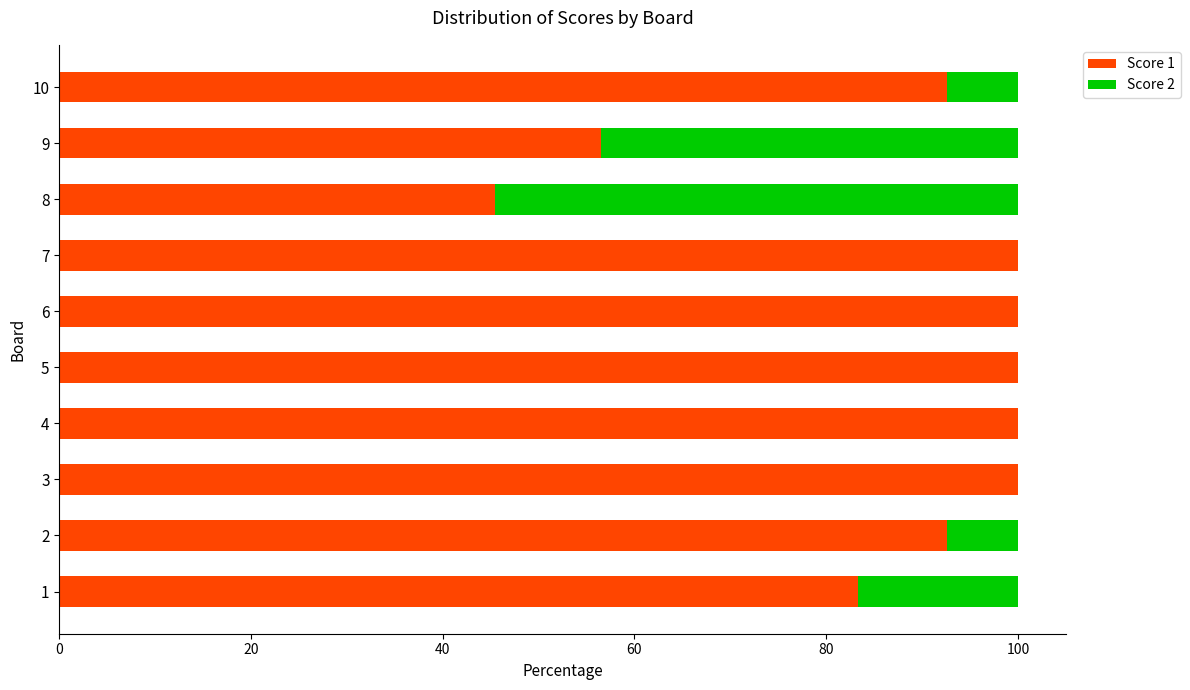

What is the total value across all series at 10?

100.0